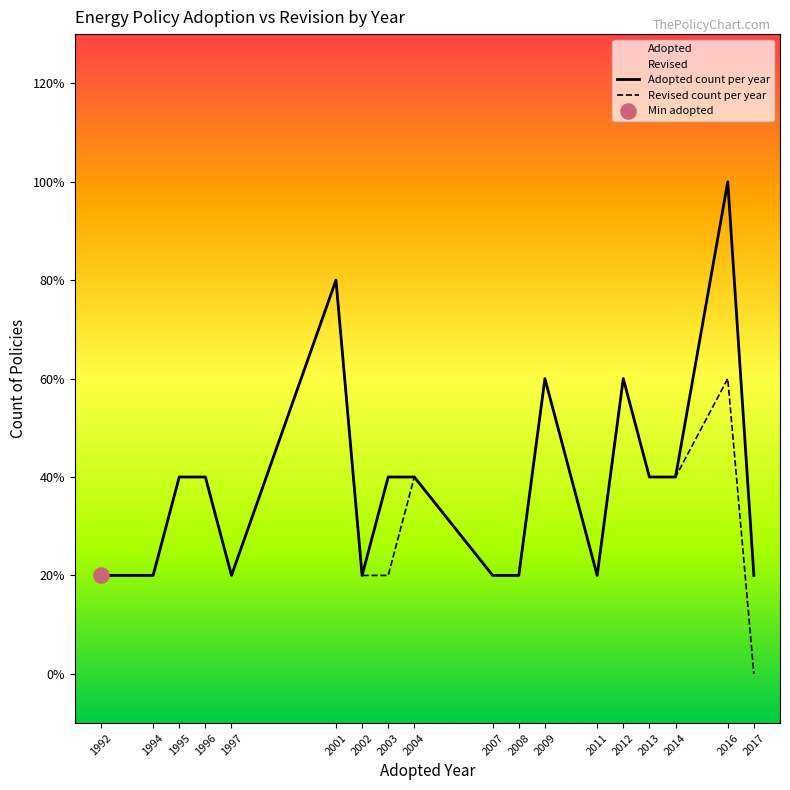

Which series has the largest Y range (max minus min)?

Adopted count per year